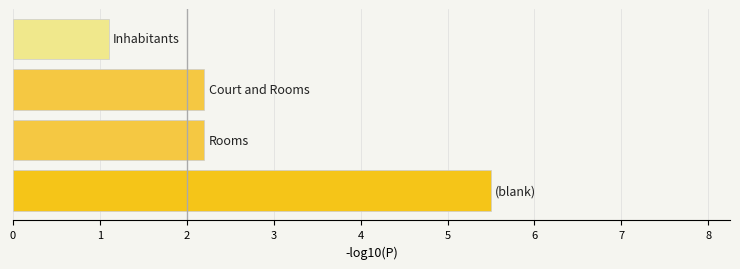

What is the maximum value shown in the chart?

5.5